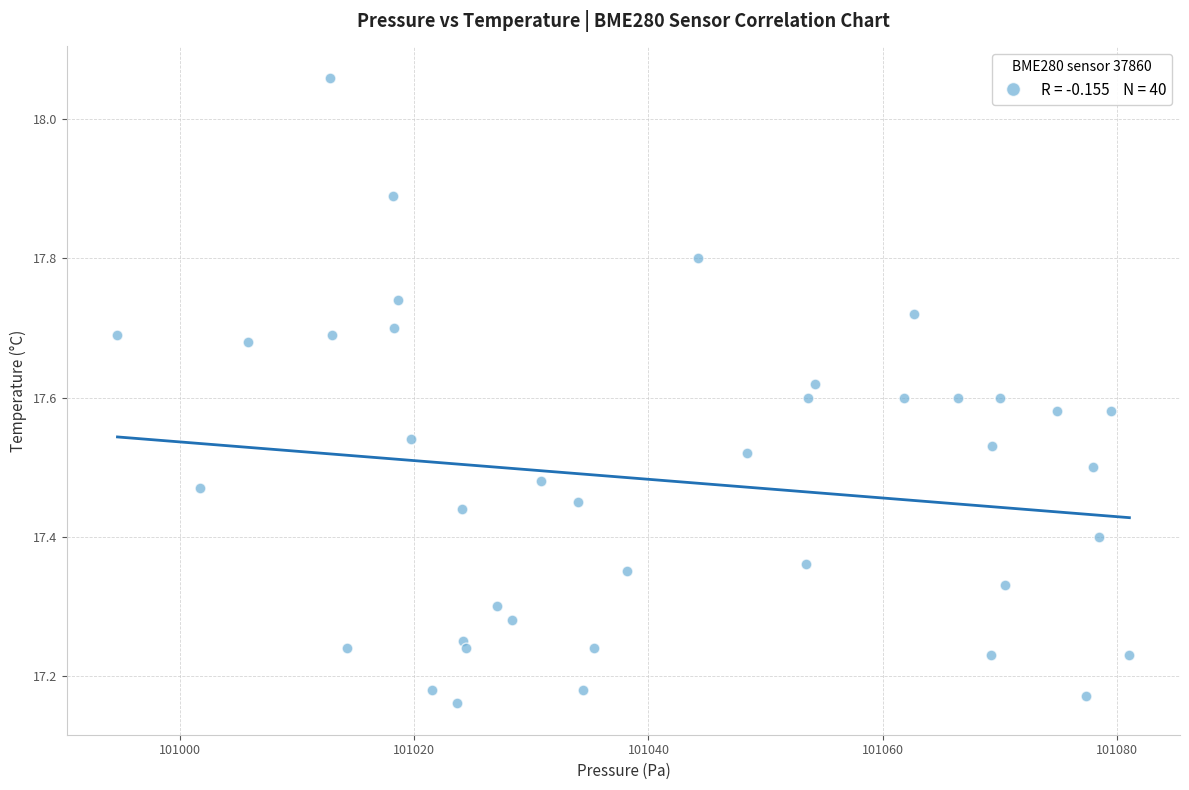

What is the range of Y values (max minus min)?

0.9